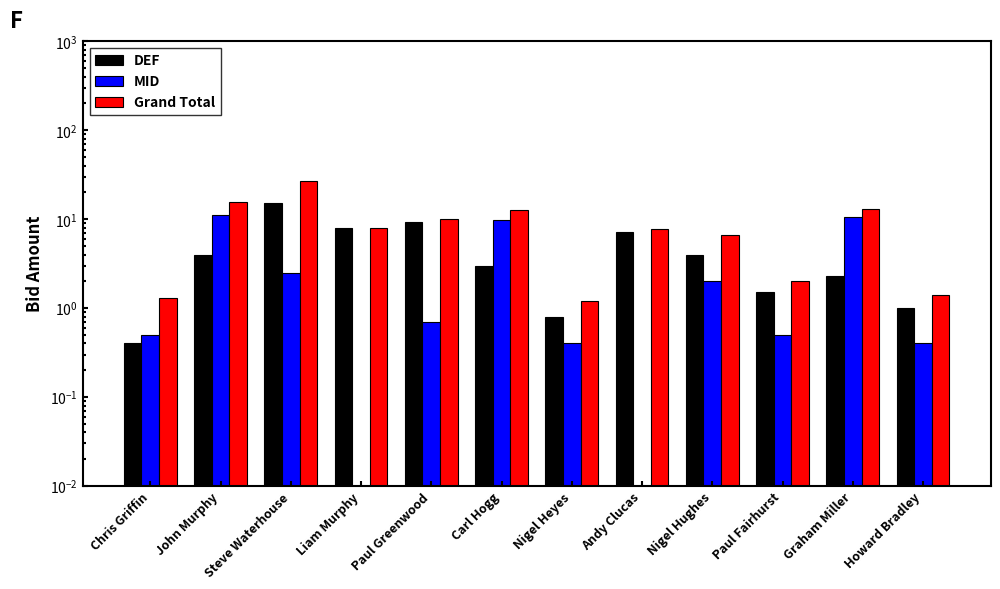

Rank the series at Nigel Heyes from highest to lowest value.

Grand Total, DEF, MID